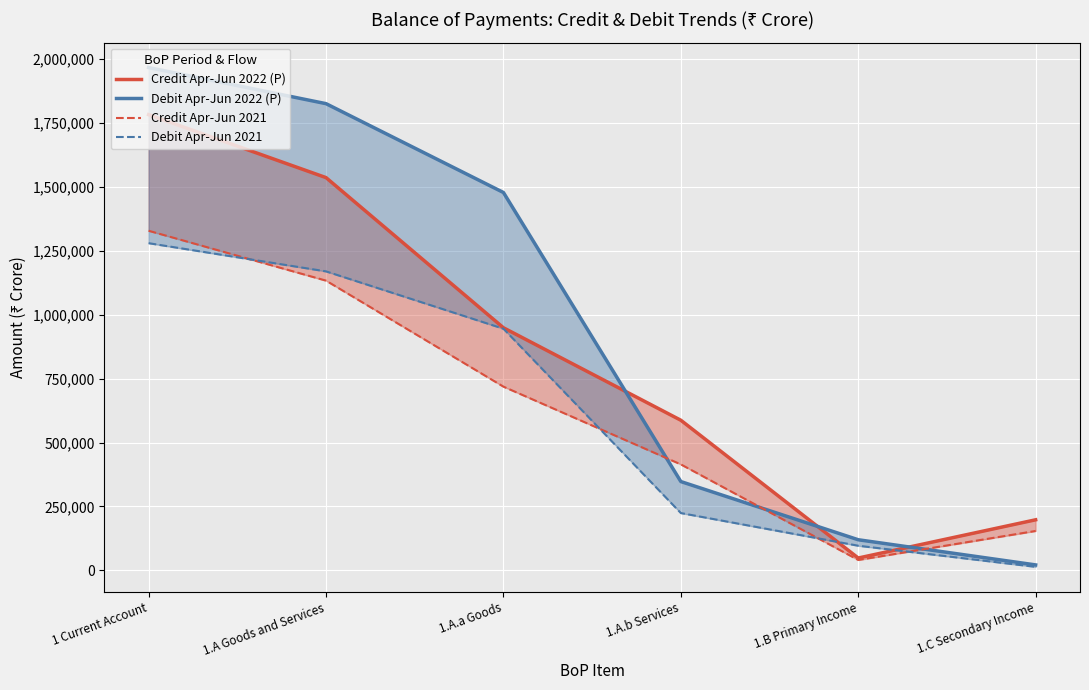

Between 1 Current Account and 1.C Secondary Income, which is larger?

1 Current Account